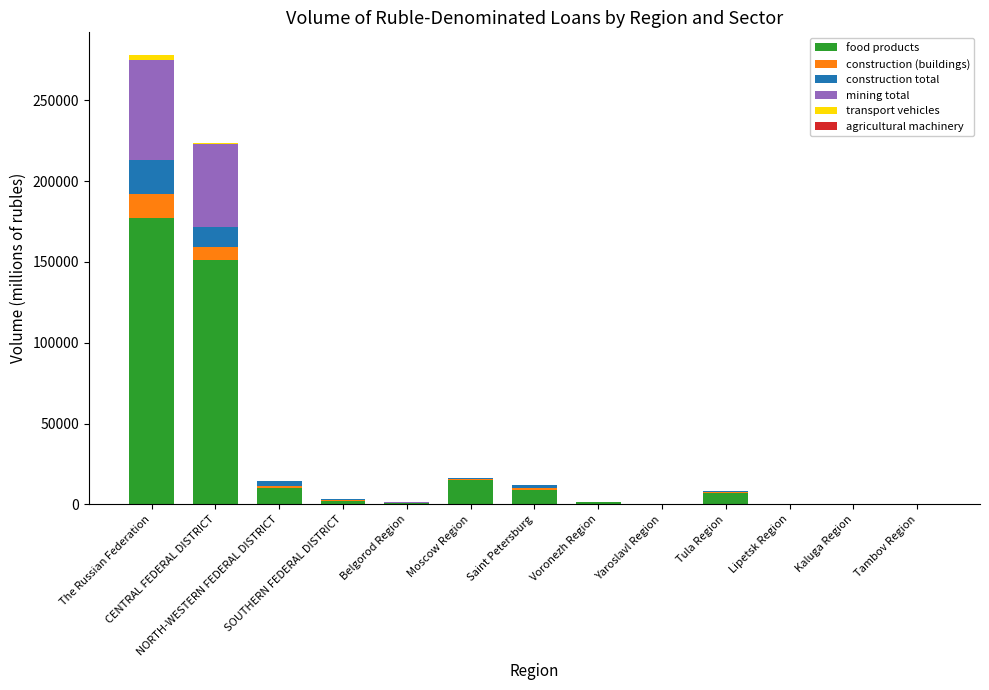

What is the sum of all food products values?

374496